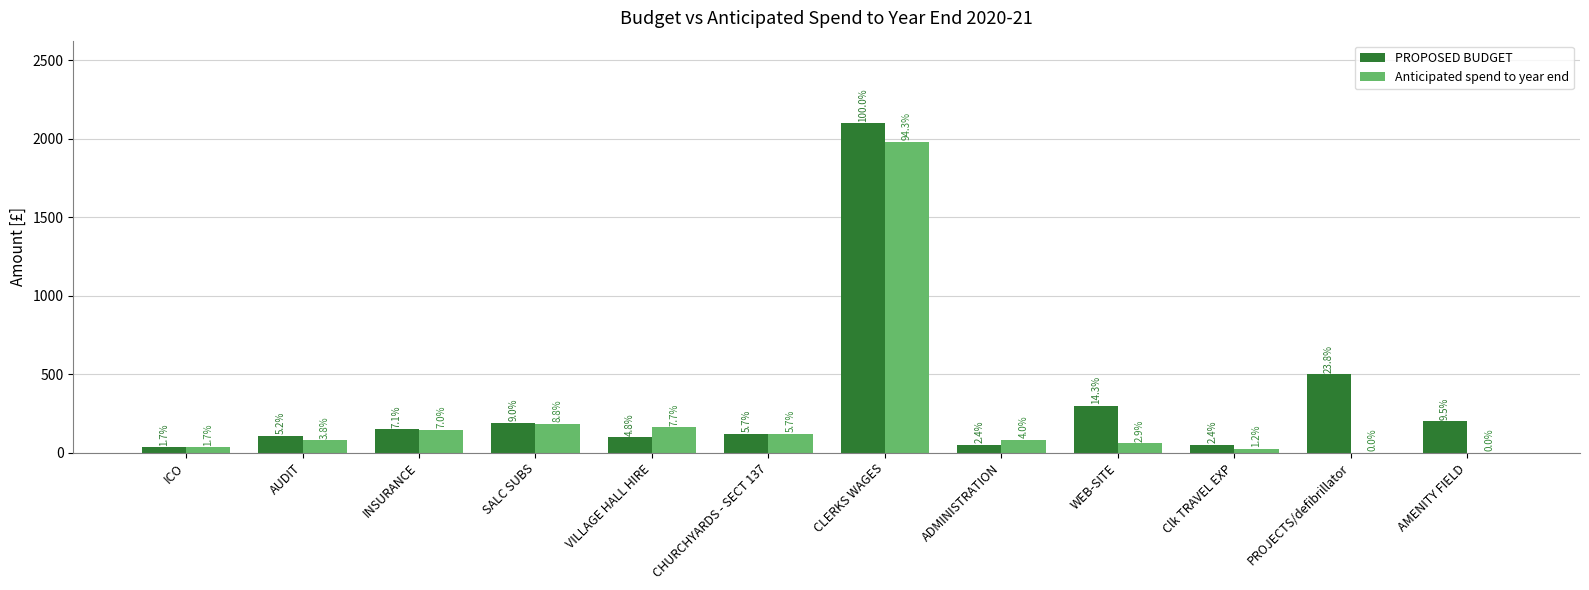

What is the difference between the highest and lowest values at ADMINISTRATION?

33.8